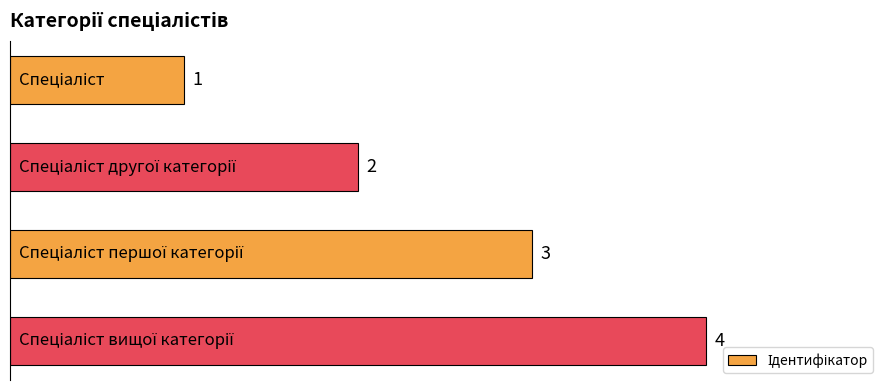

What is the value of the 1st bar from the top?

1